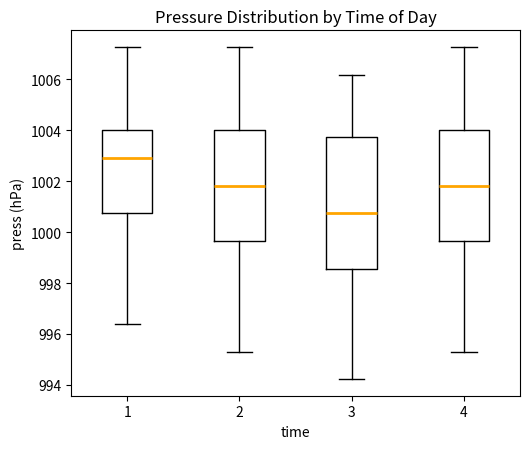

Where does the lower whisker of the box at x = 4 end on the y-axis? The values are not printed on the chart, so give them approximately, as read against the axis.

995.4